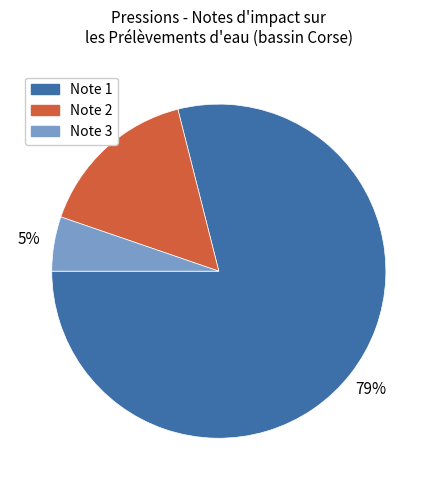

To the nearest percent, what is the average slice percentage?

33%